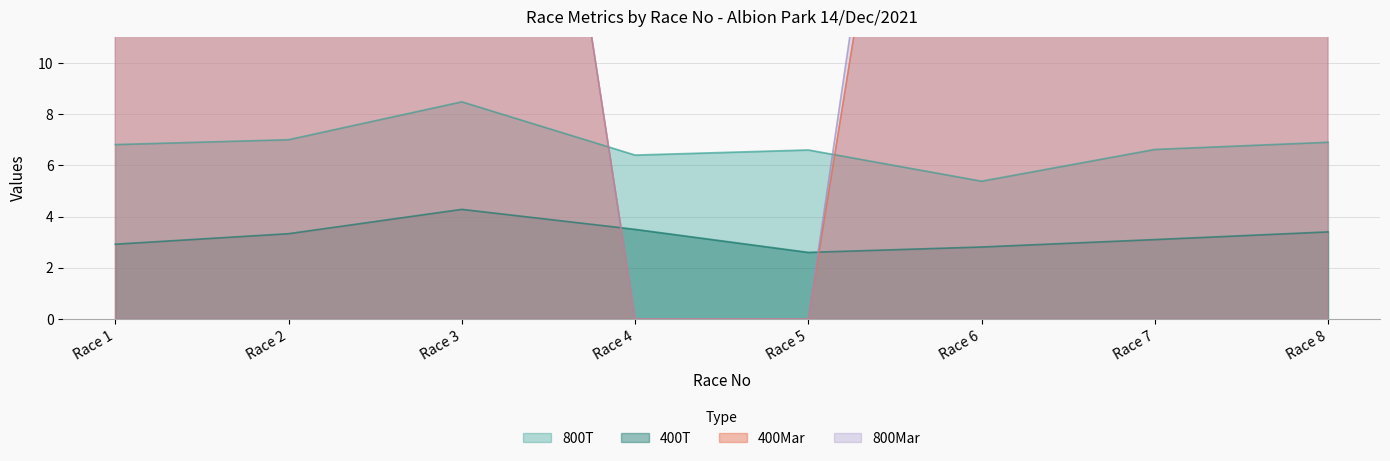

Which category has the highest value in the 400T series?

Race 3